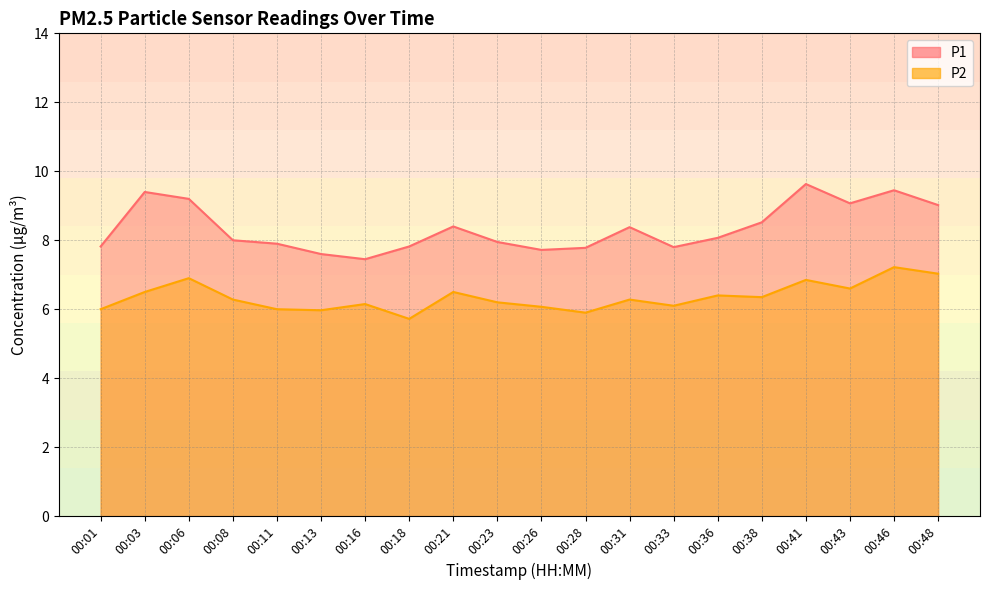

What is the value of the P2 point at the 20th from the left?

7.0